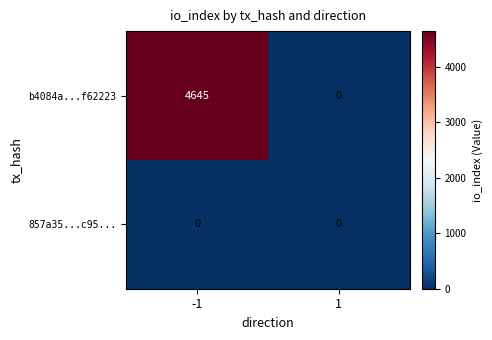

True or false: 857a35...c95... has a value of 0 at 1.

True